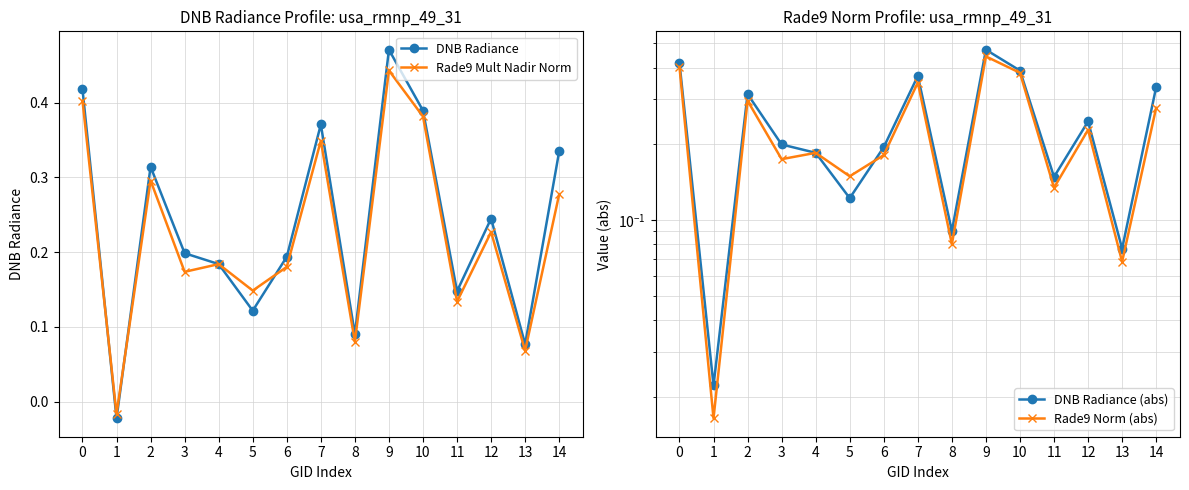

At how many categories does at least one series exceed 0?

15